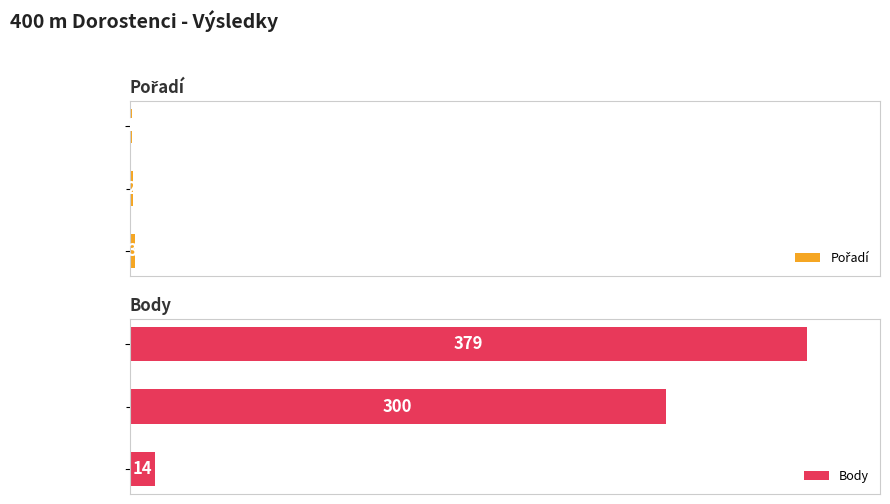

Count the Body values in the range 14 to 379.

3